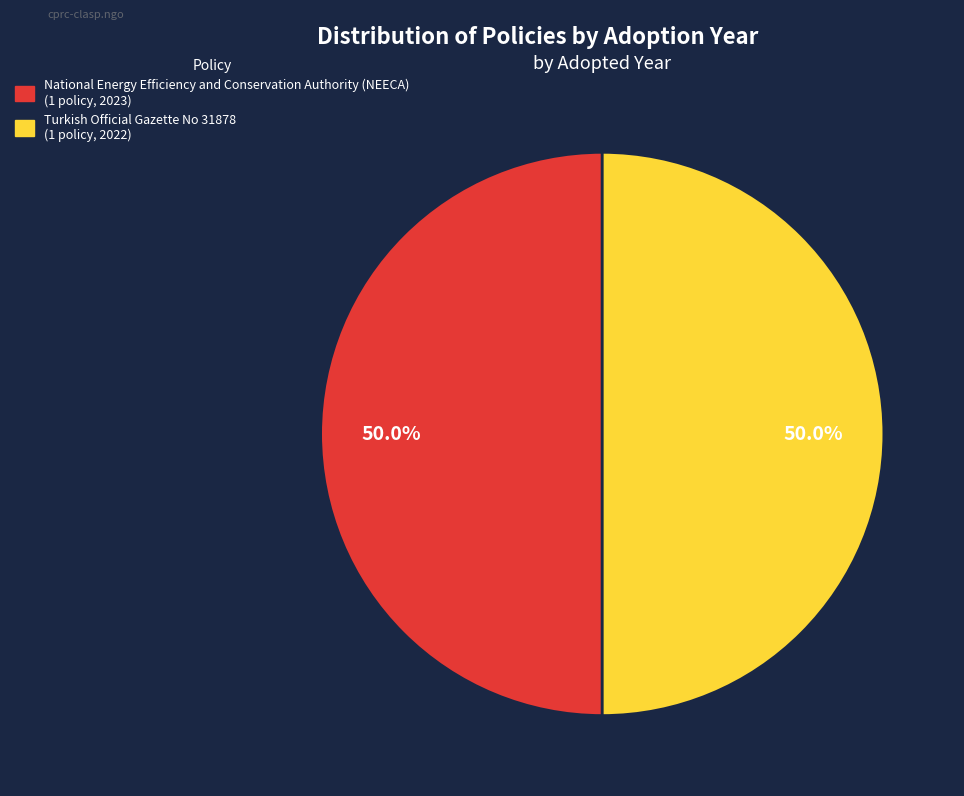

True or false: Turkish Official Gazette No 31878 accounts for 50% of the total.

True